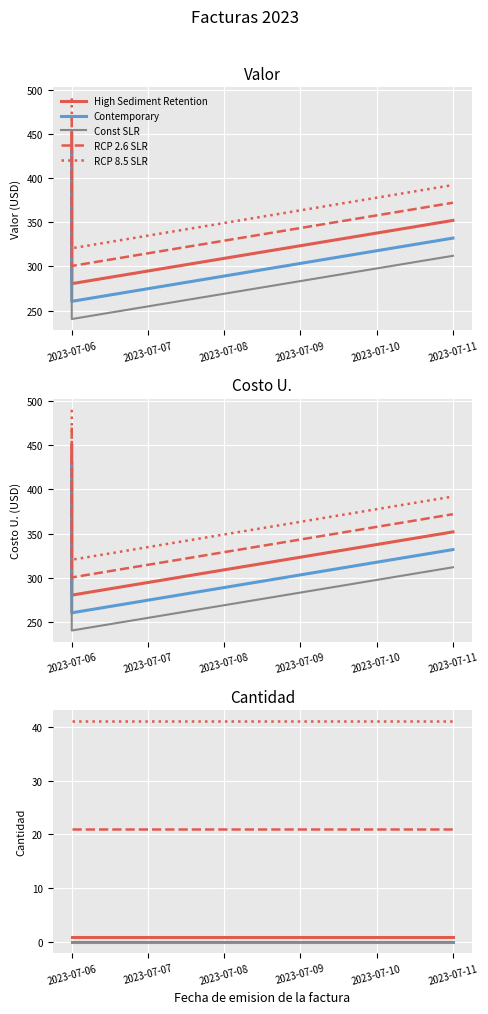

What is the sum of all RCP 2.6 SLR values?

105